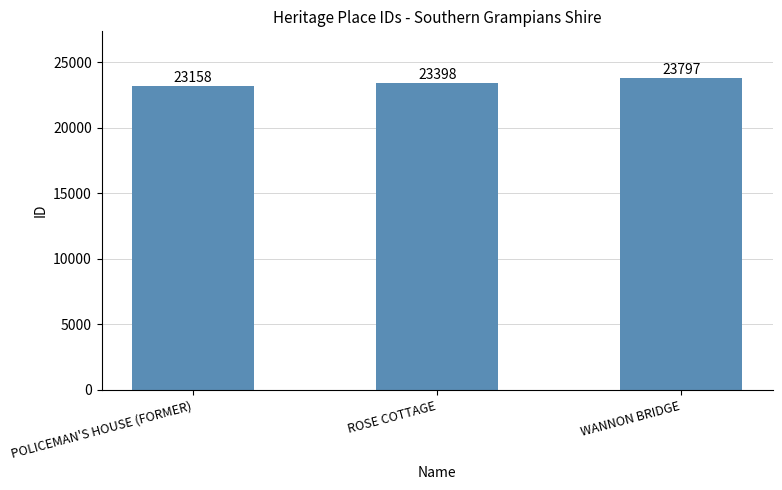

Does the chart contain any negative values?

No